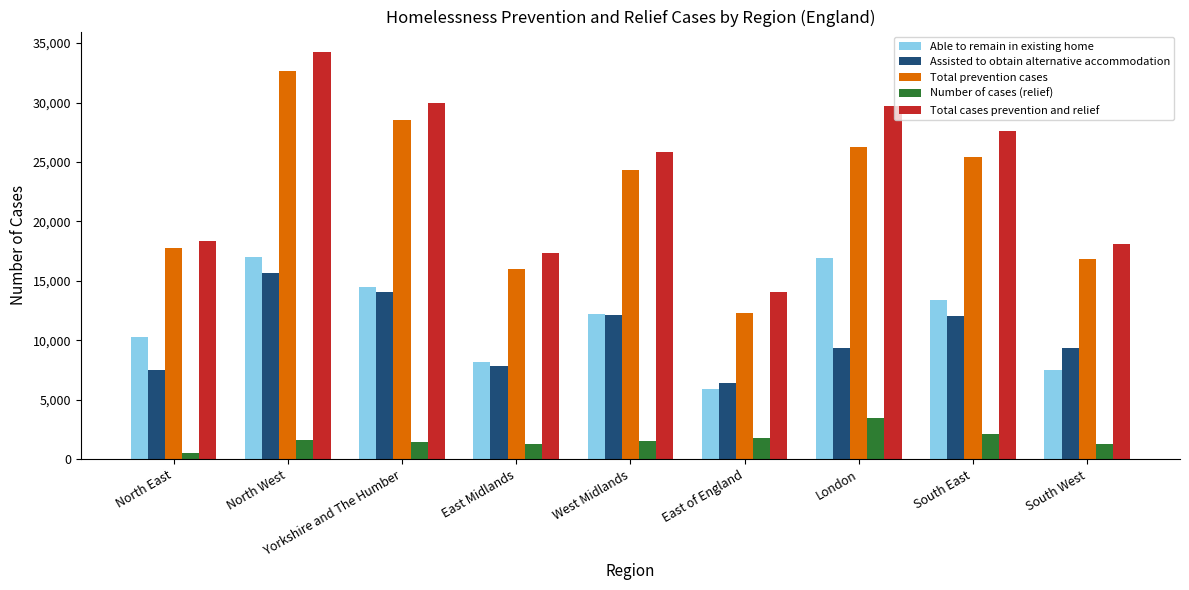

What position from the left is East of England?

6